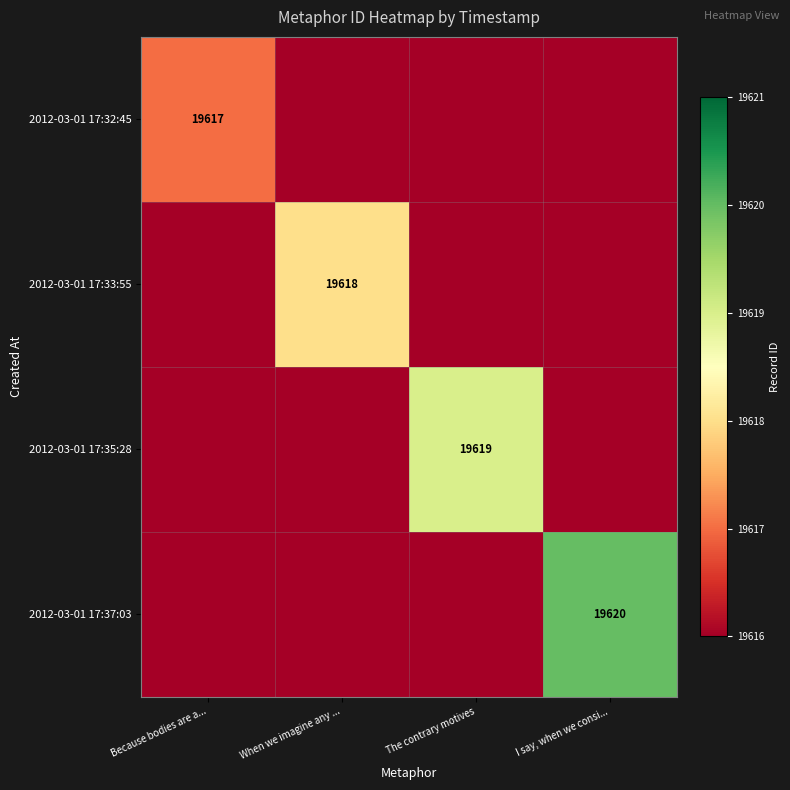

Is it true that 2012-03-01 17:32:45 equals 34324 at Because bodies are a...?

False